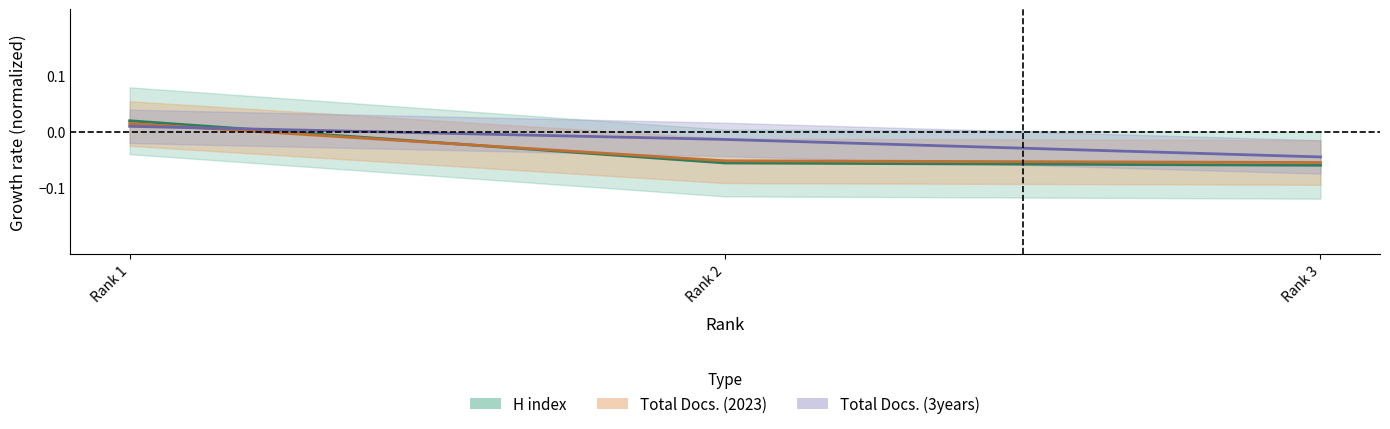

What is the difference between the Total Docs. (3years) values at Rank 3 and Rank 1?

0.1